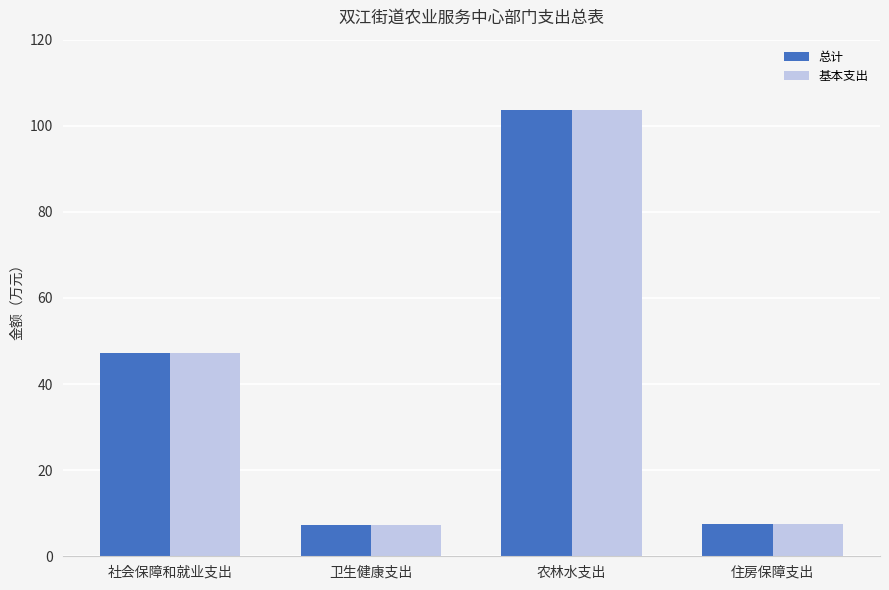

What is the total value across all series at 社会保障和就业支出?

94.6